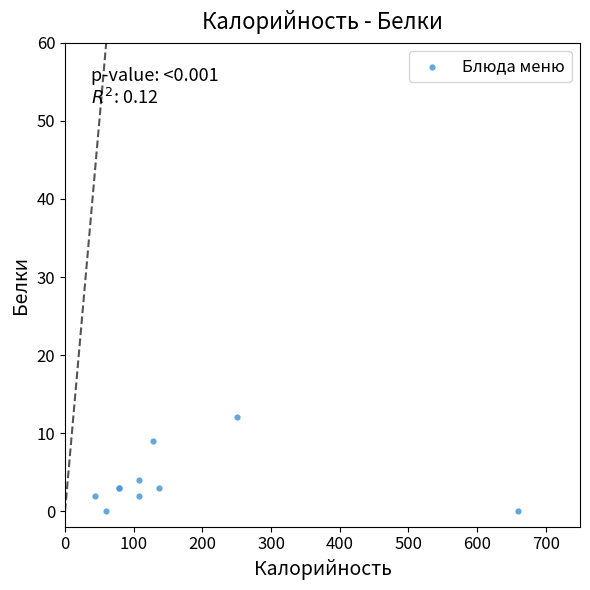

What Y value in the scatter plot is closest to 6?

4